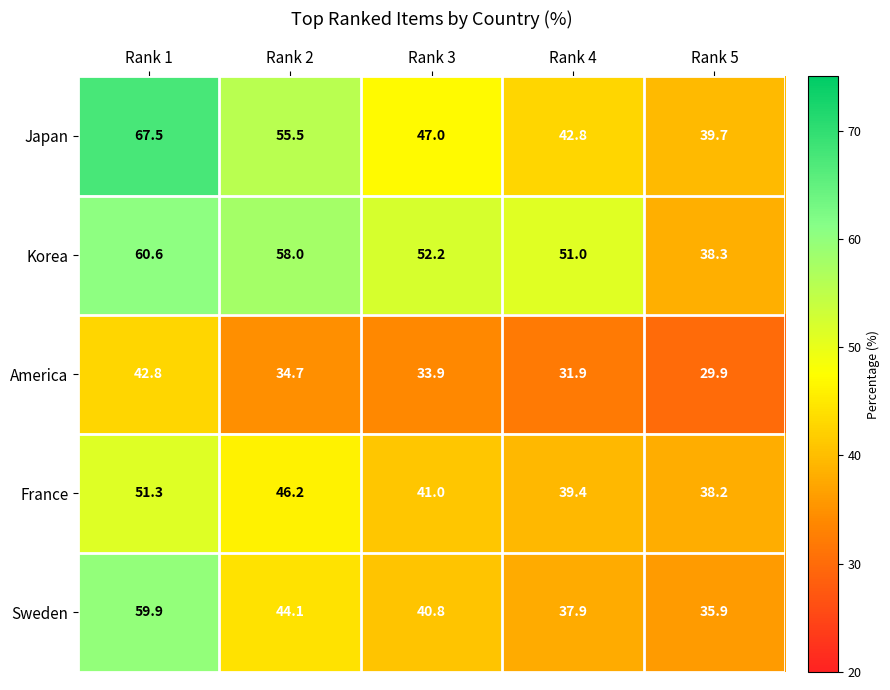

How many values in the Japan series are below 47?

2